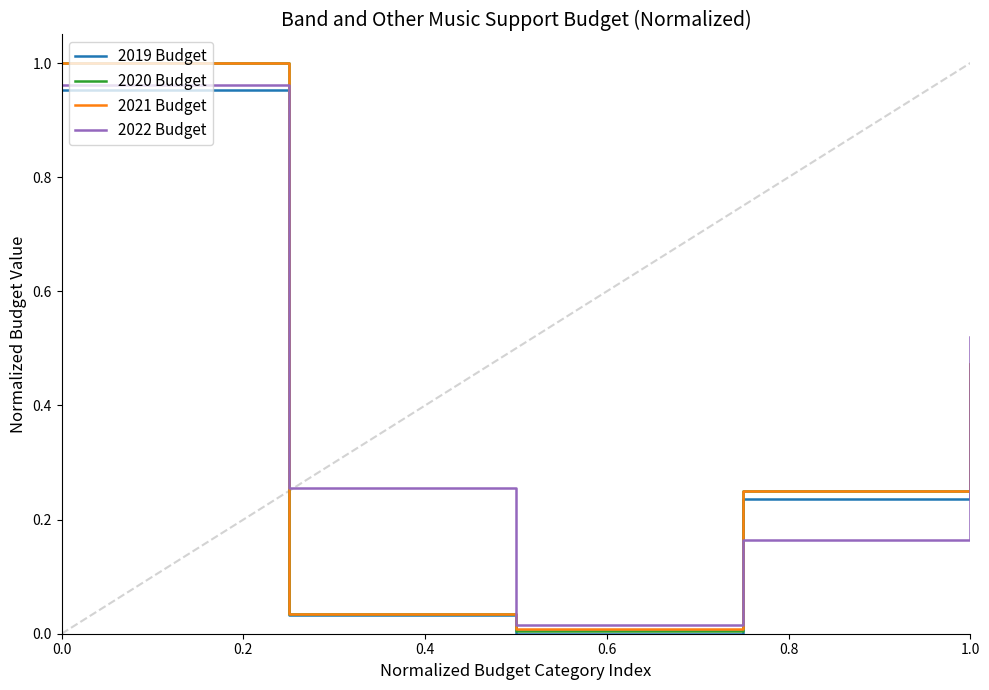

True or false: 2020 Budget and 2022 Budget cross at least once.

True